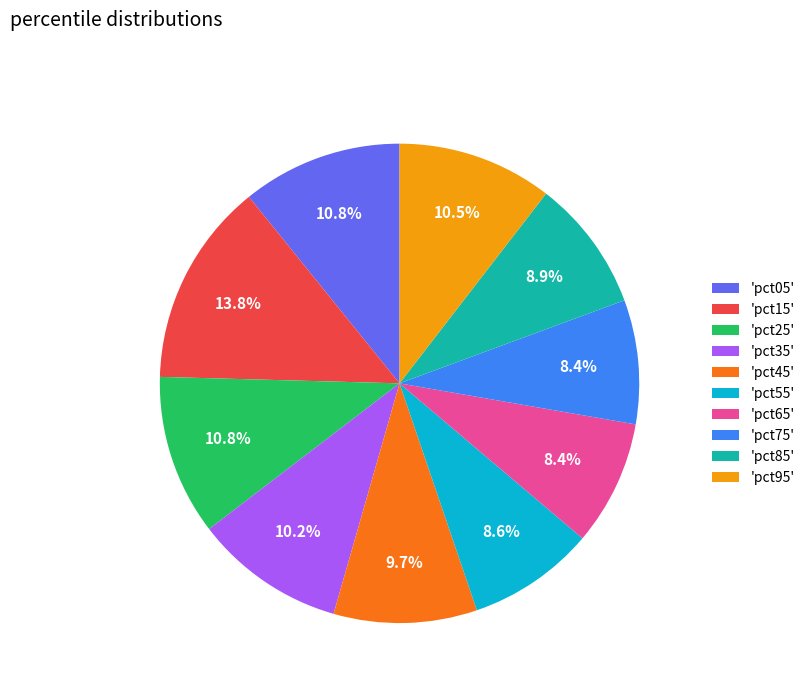

To the nearest percent, what is the difference between the largest and smallest slice percentages?

5%